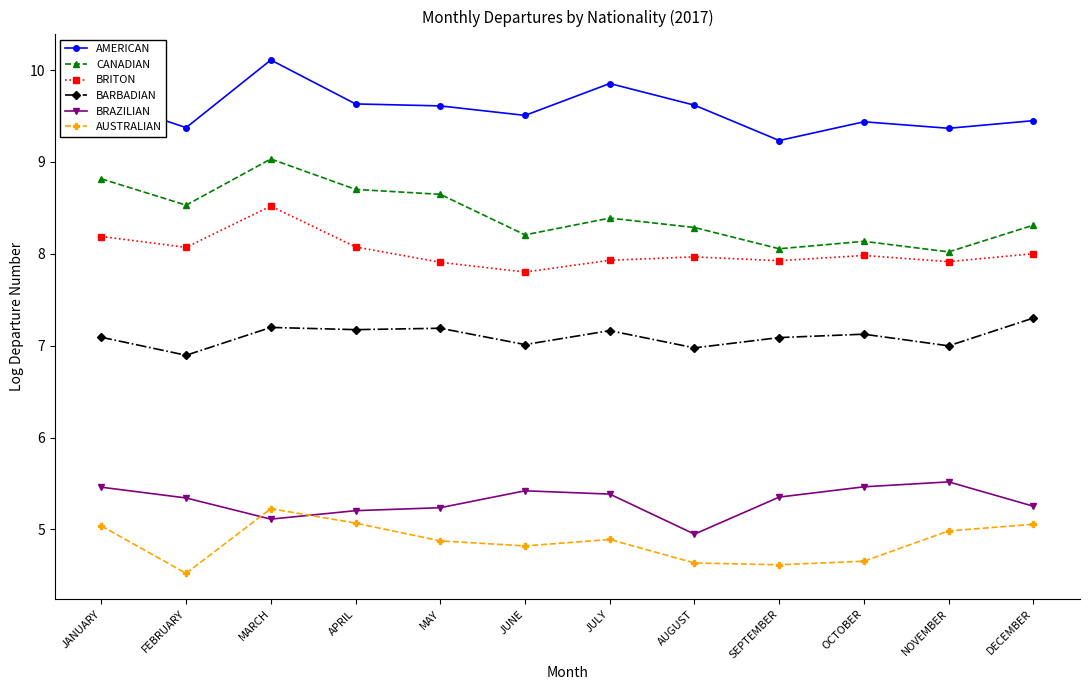

What position from the right is FEBRUARY?

11